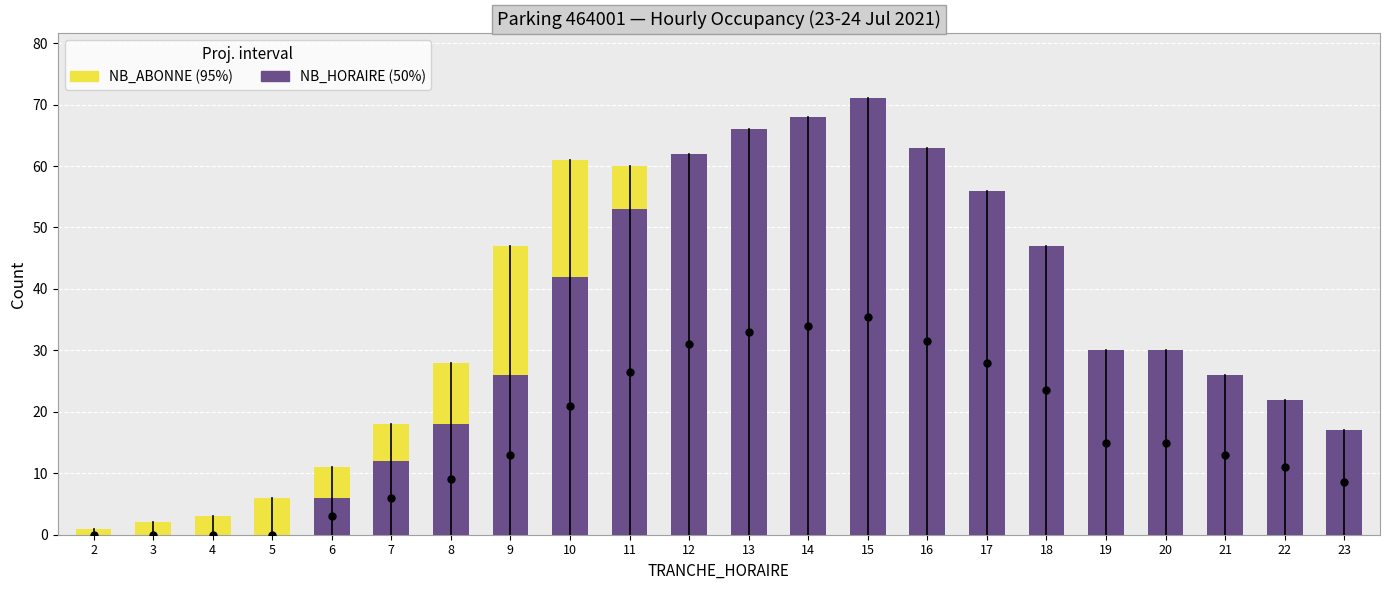

Reading left to right, what are all the values shown in this chart?

NB_ABONNE (95%): 1	2	3	6	11	18	28	47	61	60	58	62	53	50	46	41	38	15	6	1	0	0
NB_HORAIRE (50%): 0	0	0	0	6	12	18	26	42	53	62	66	68	71	63	56	47	30	30	26	22	17